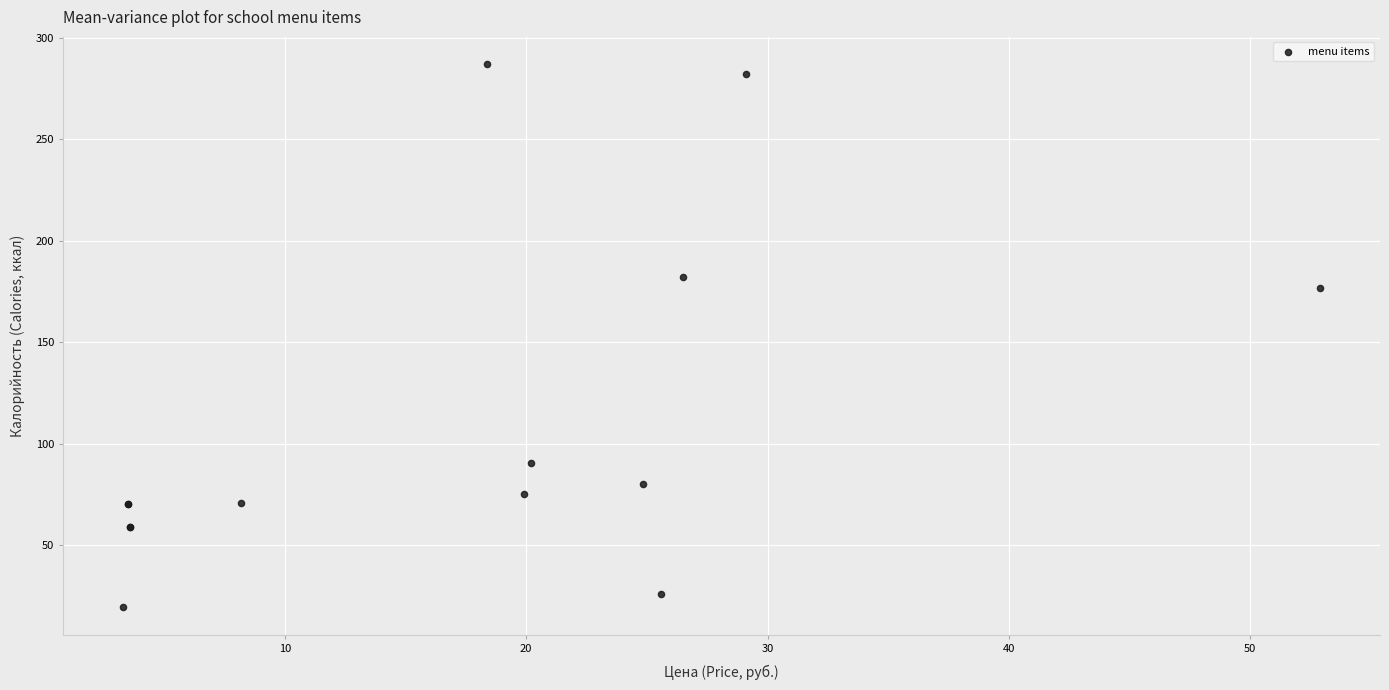

What Y value in the scatter plot is closest to 153?

176.7